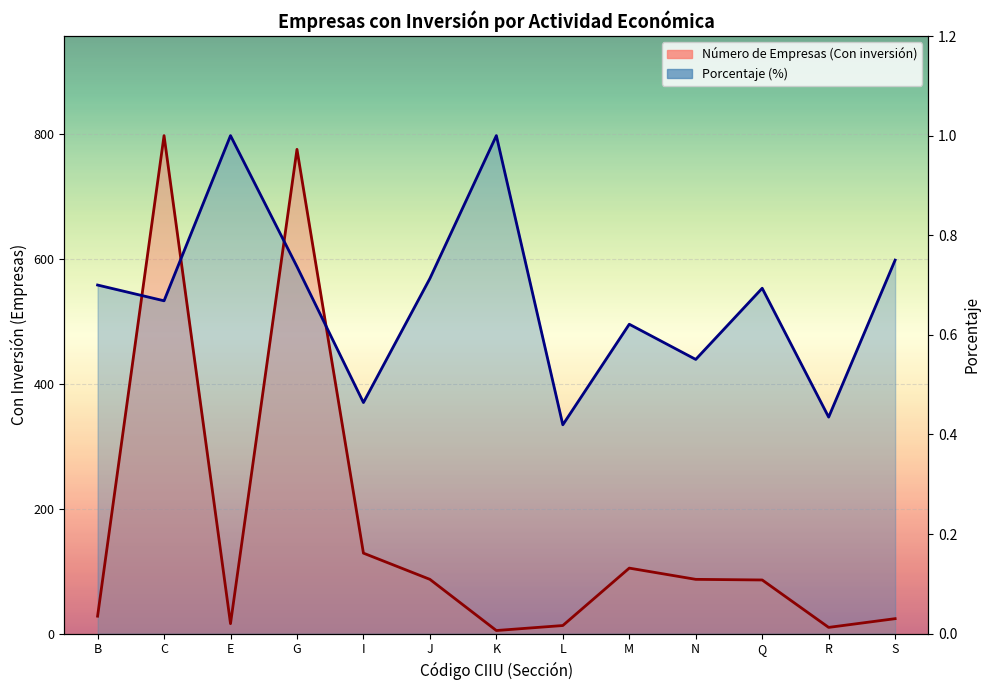

At how many categories does at least one series exceed 553?

8